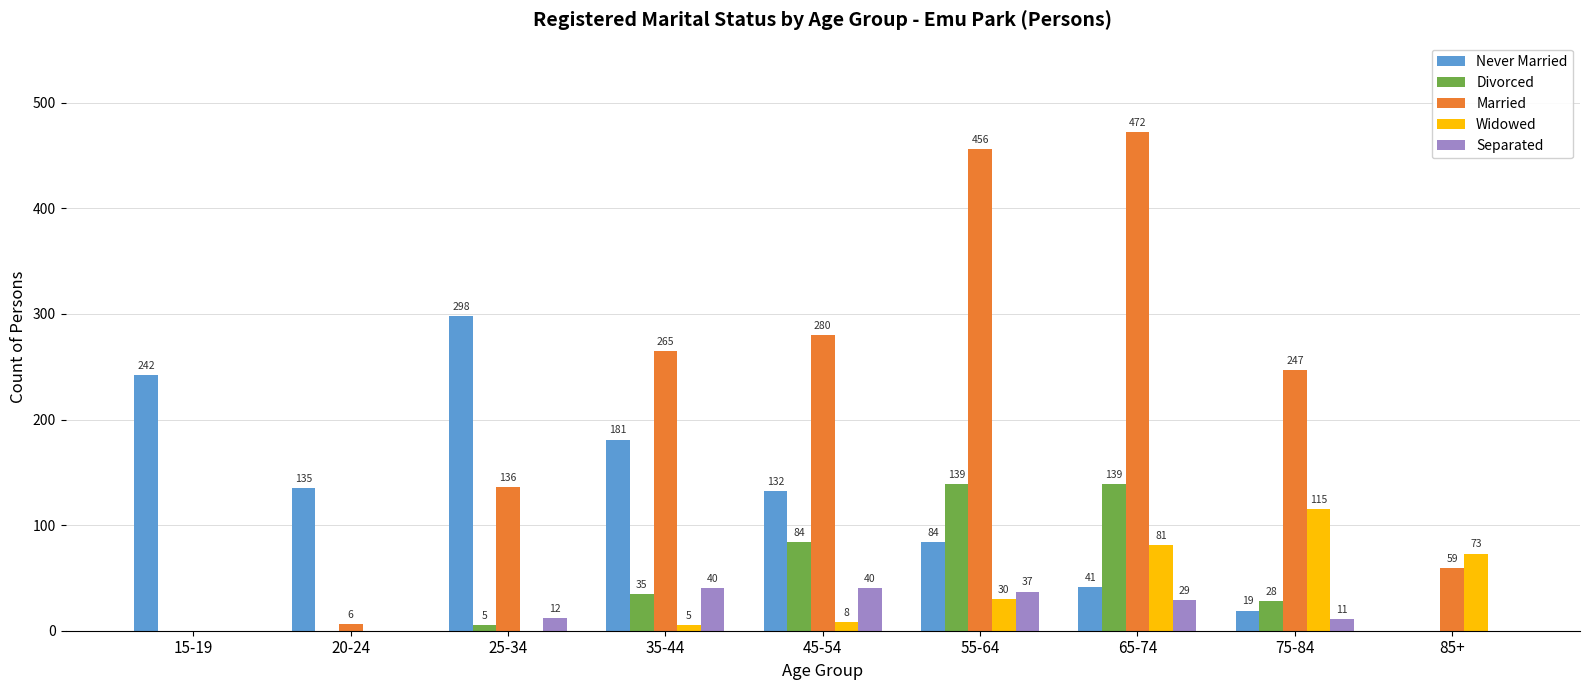

What are all the series names shown in the legend?

Never Married, Divorced, Married, Widowed, Separated